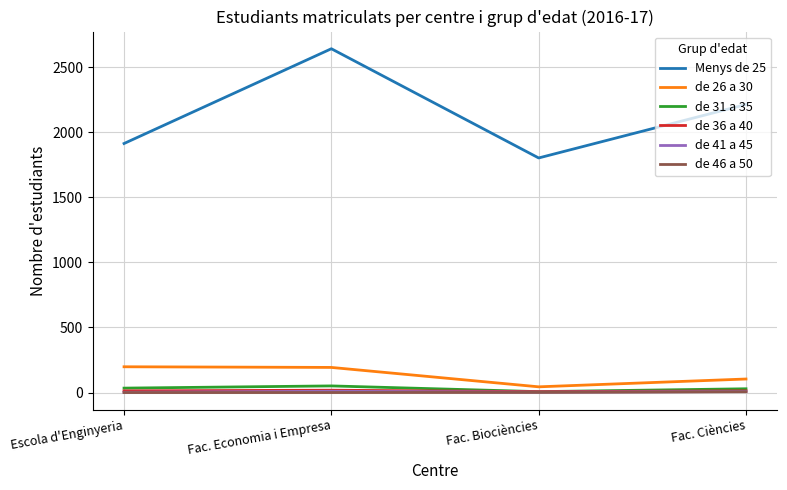

True or false: de 36 a 40 and de 46 a 50 cross at least once.

False